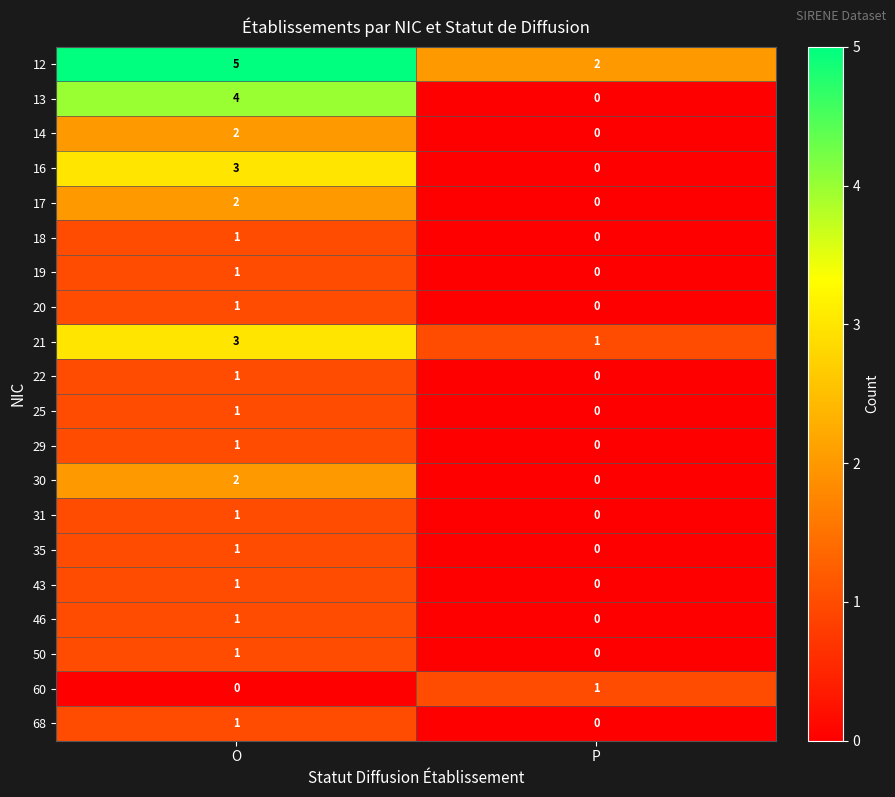

The 35 series shows 0 at O. True or false?

False